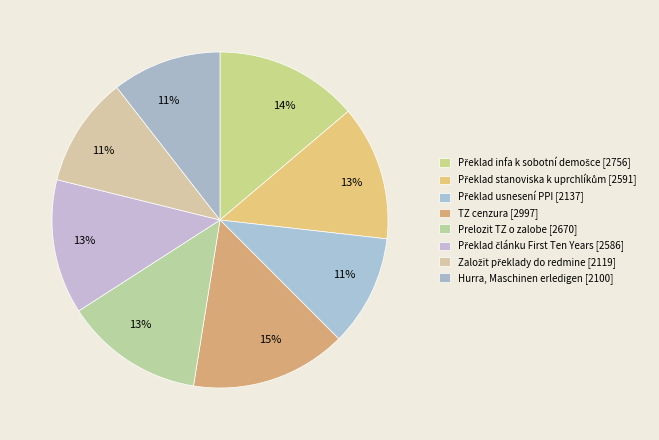

How many slices are in this pie chart?

8